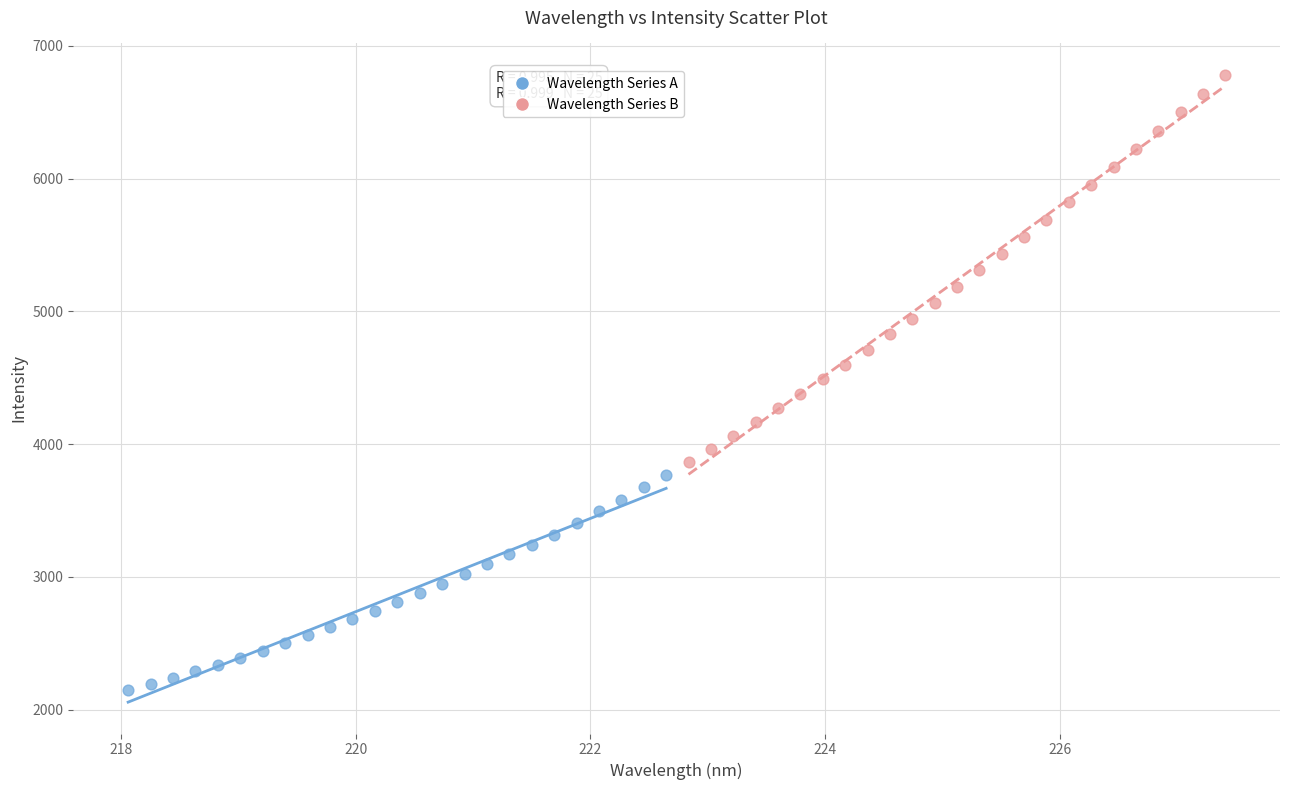

What are all the series names shown in the legend?

Wavelength Series A, Wavelength Series B